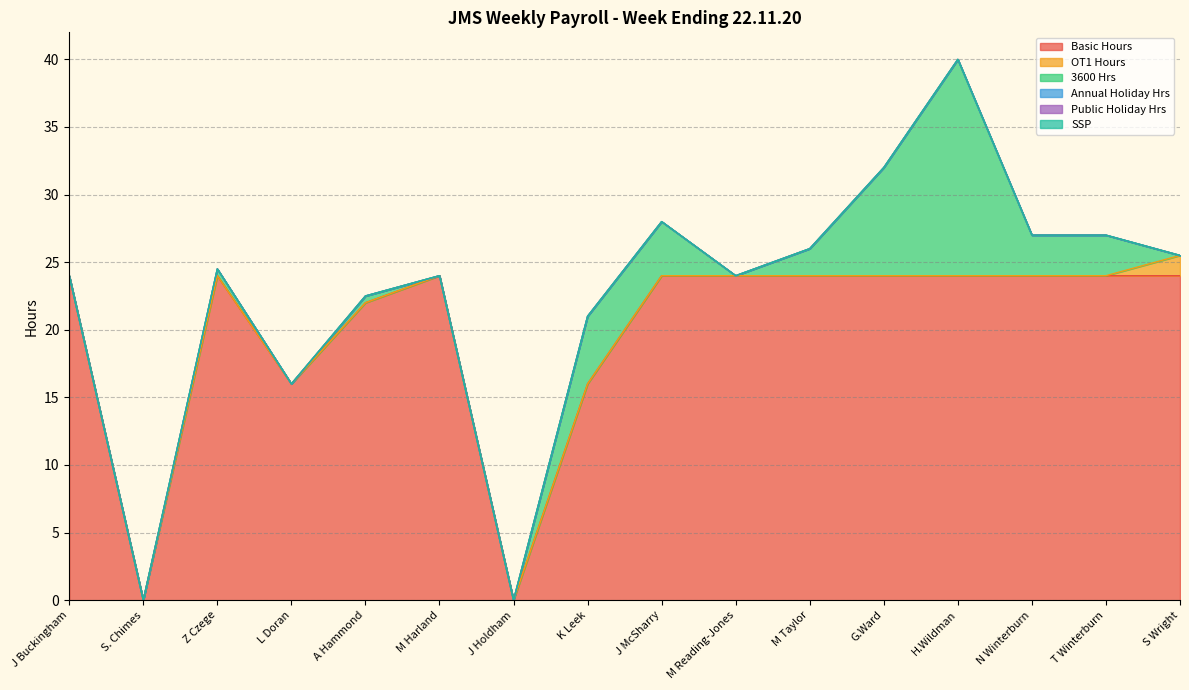

At how many categories does at least one series exceed 13?

14